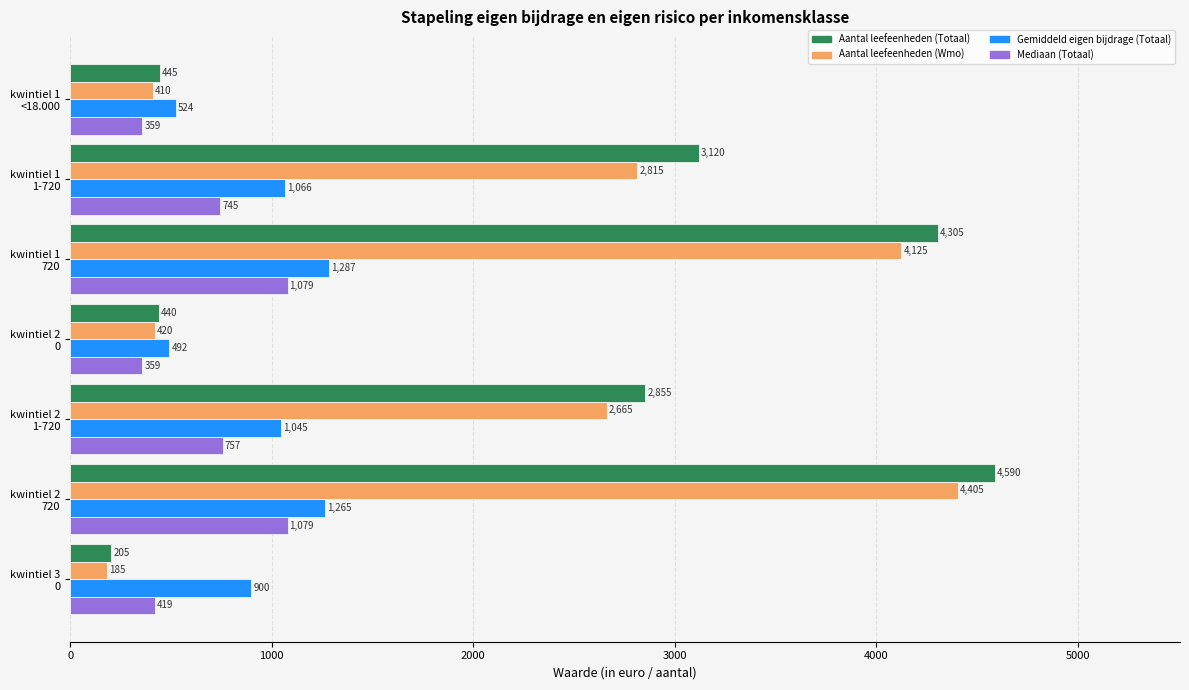

Which series has the largest range (max minus min)?

Aantal leefeenheden (Totaal)